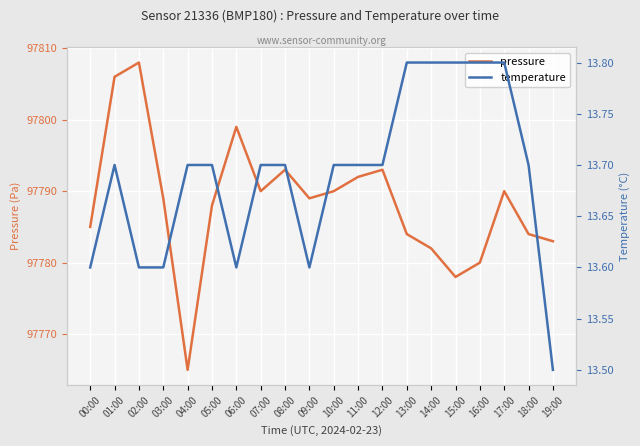

Which label corresponds to the largest value in the chart?

02:00